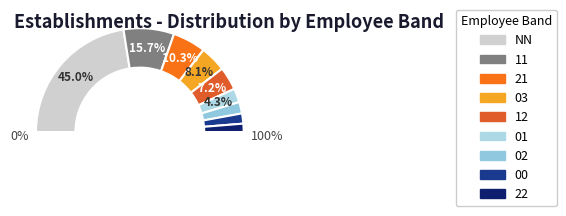

Is the sum of 22 and 00 greater than half?

No